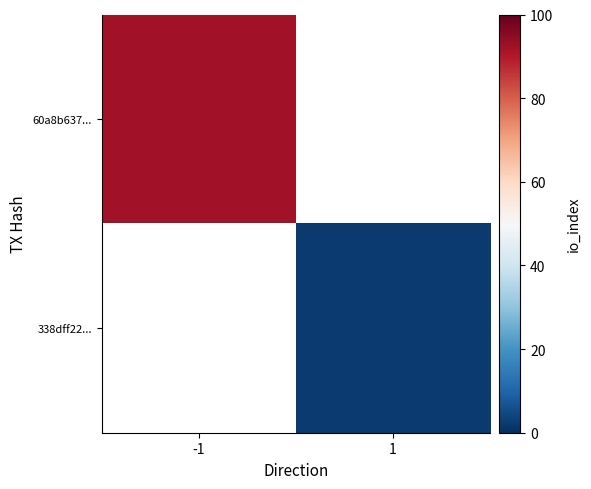

How many series are shown in this chart?

2